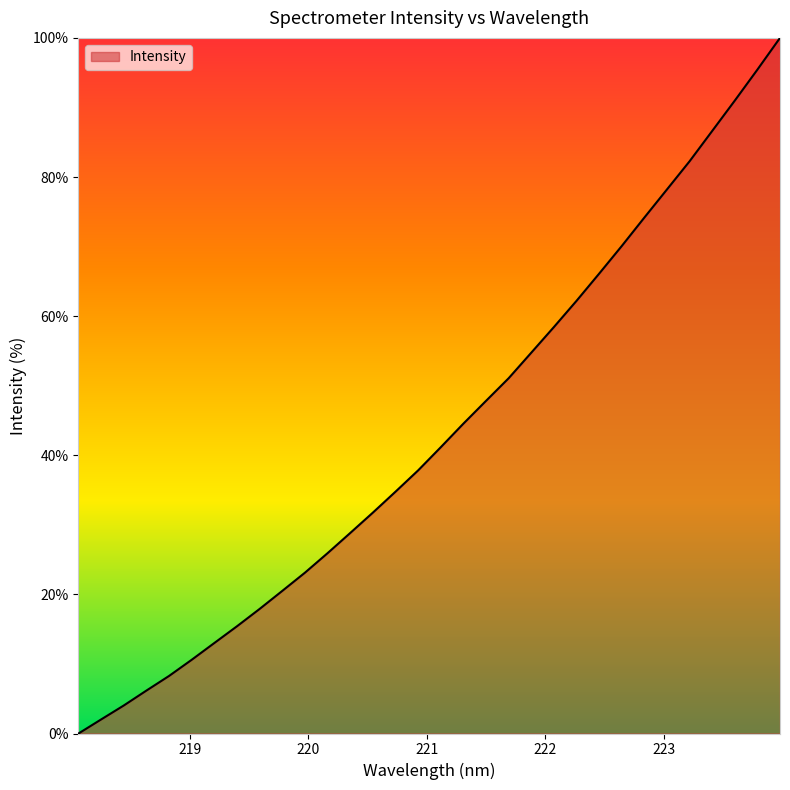

What is the difference between the maximum and minimum values?

100.0